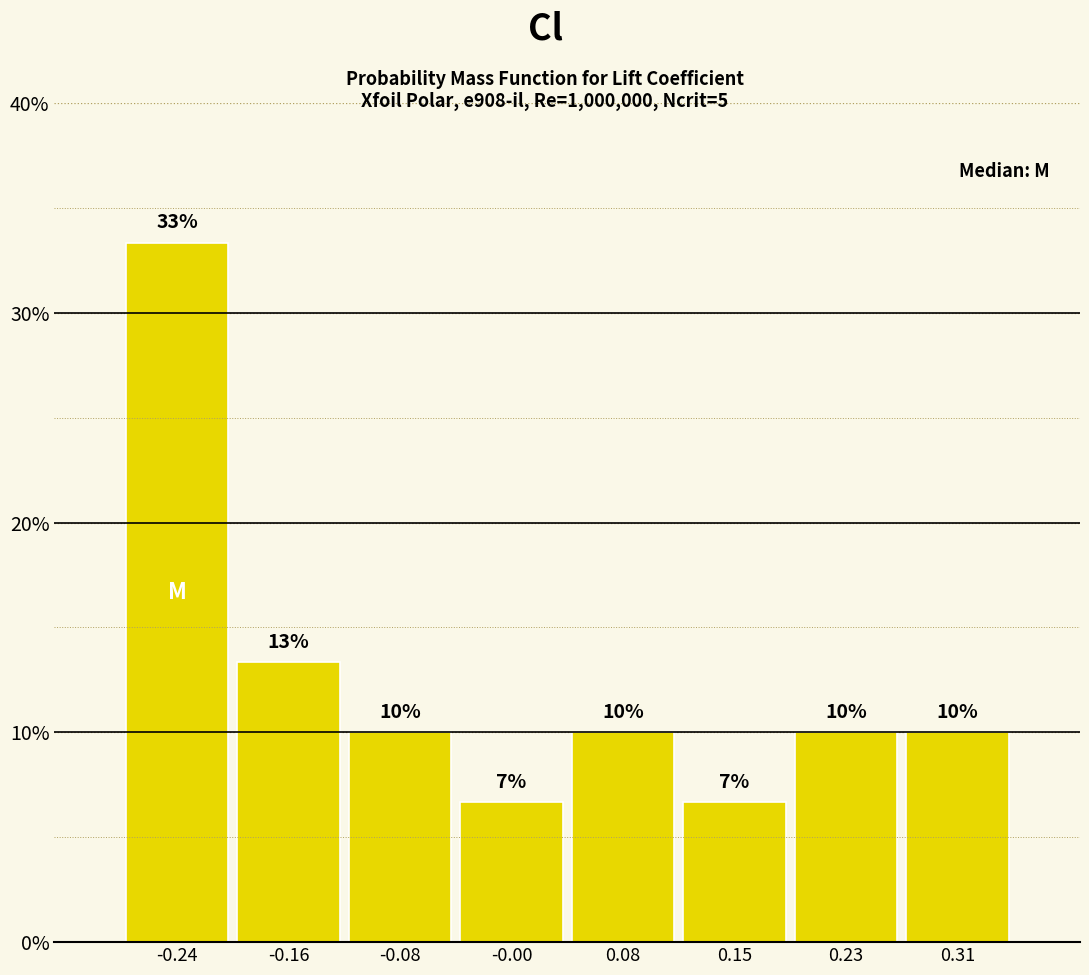

Which range on the x-axis has the tallest bar?

-0.28 to -0.20